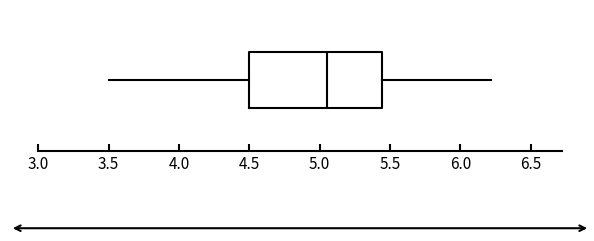

Where does the left whisker of the box end on the x-axis? The values are not printed on the chart, so give them approximately, as read against the axis.

3.50